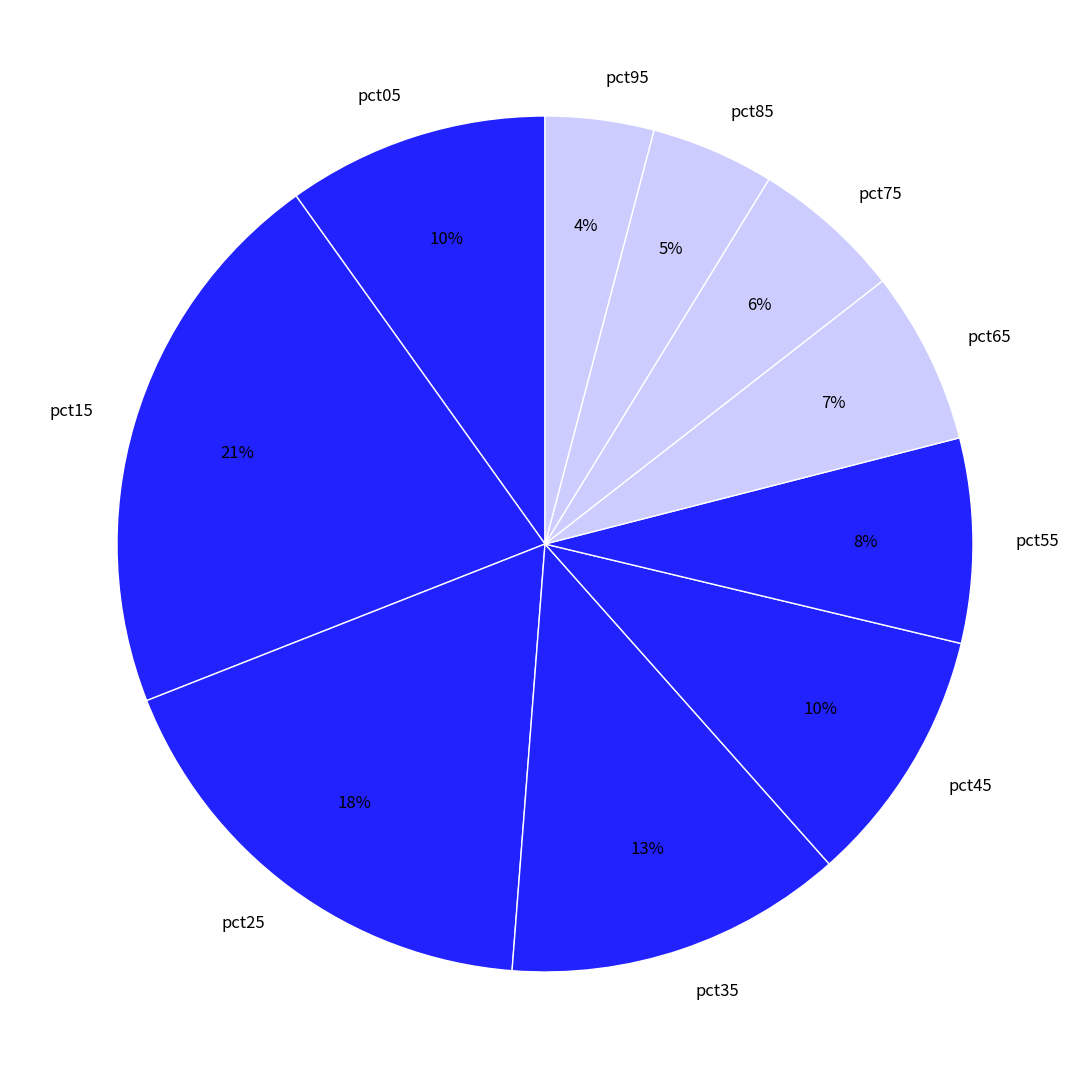

What is the largest slice in the pie chart?

pct15